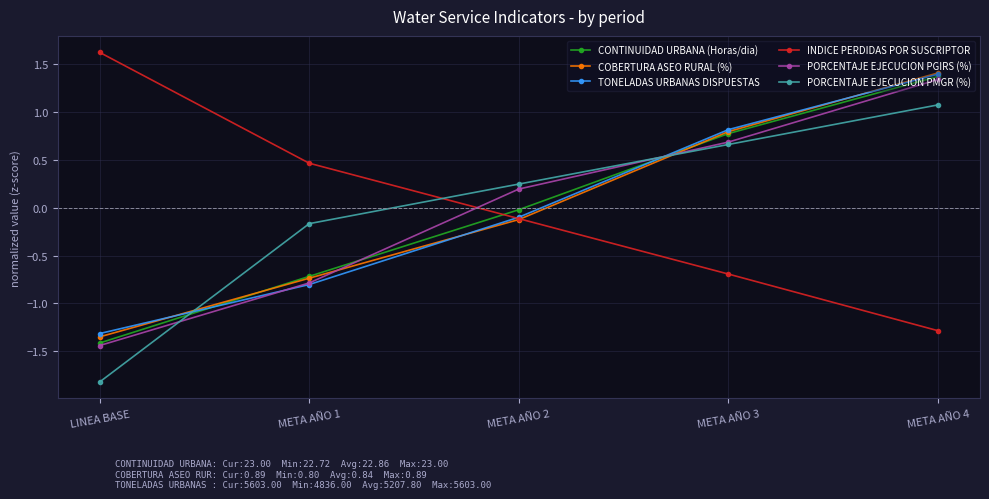

Which label corresponds to the largest value in the chart?

LINEA BASE